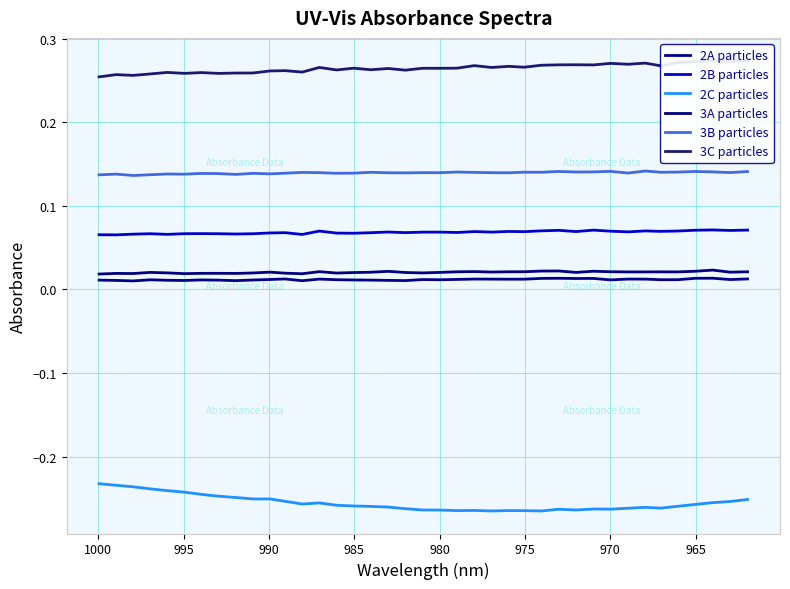

Which series has the widest spread of values?

2C particles